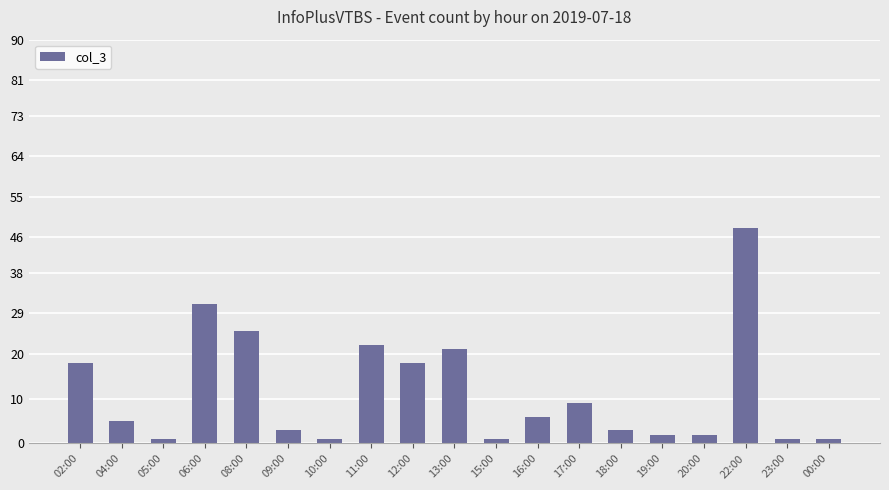

True or false: the data shows 12 at 17:00.

False